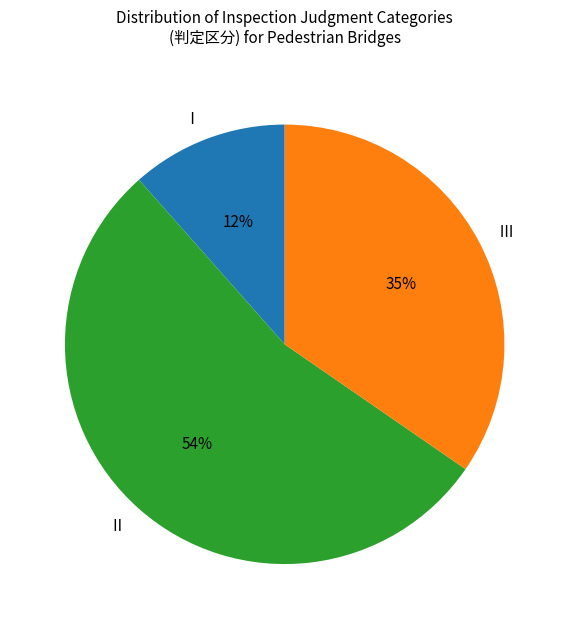

Is the sum of Ⅱ and Ⅲ greater than half?

Yes